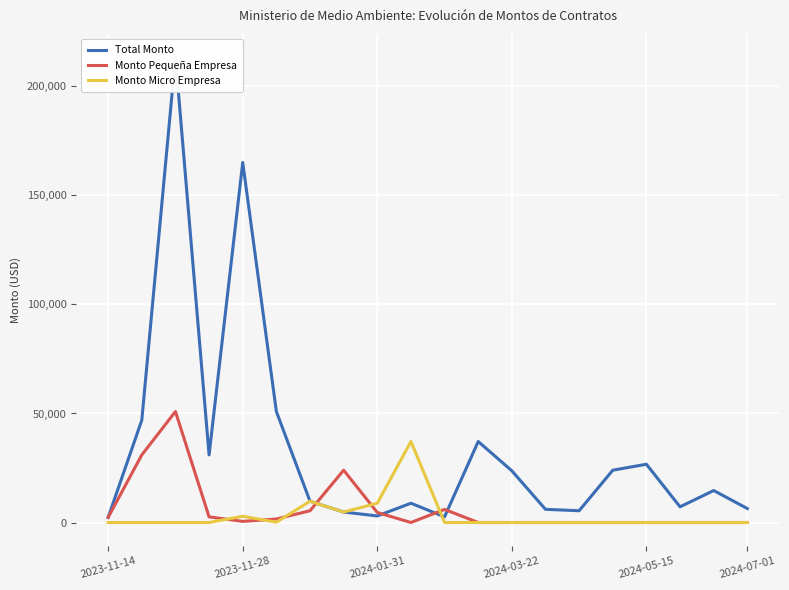

What is the maximum value for Monto Pequeña Empresa?

50892.8